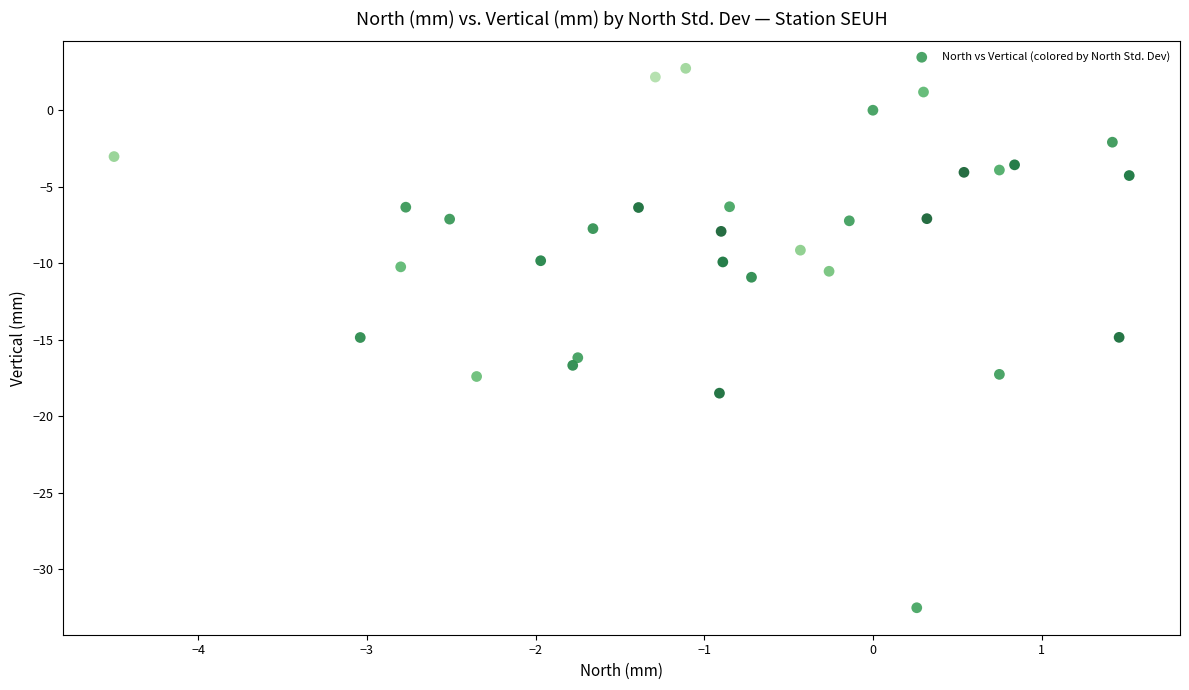

What is the range of Y values (max minus min)?

35.3